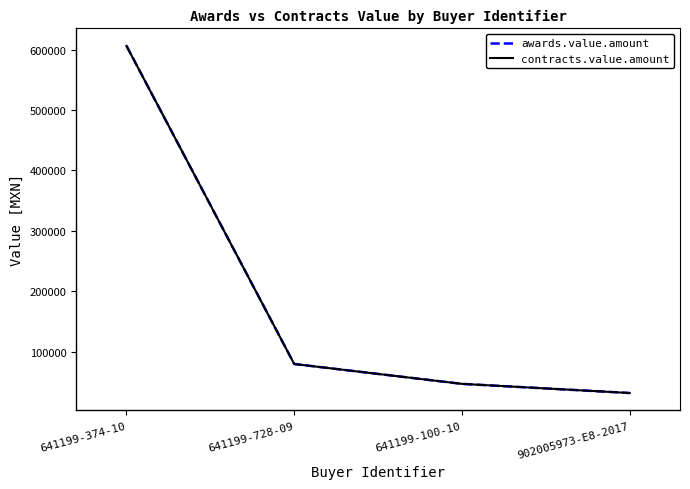

What is the total value across all series at 902005973-E8-2017?

63118.1